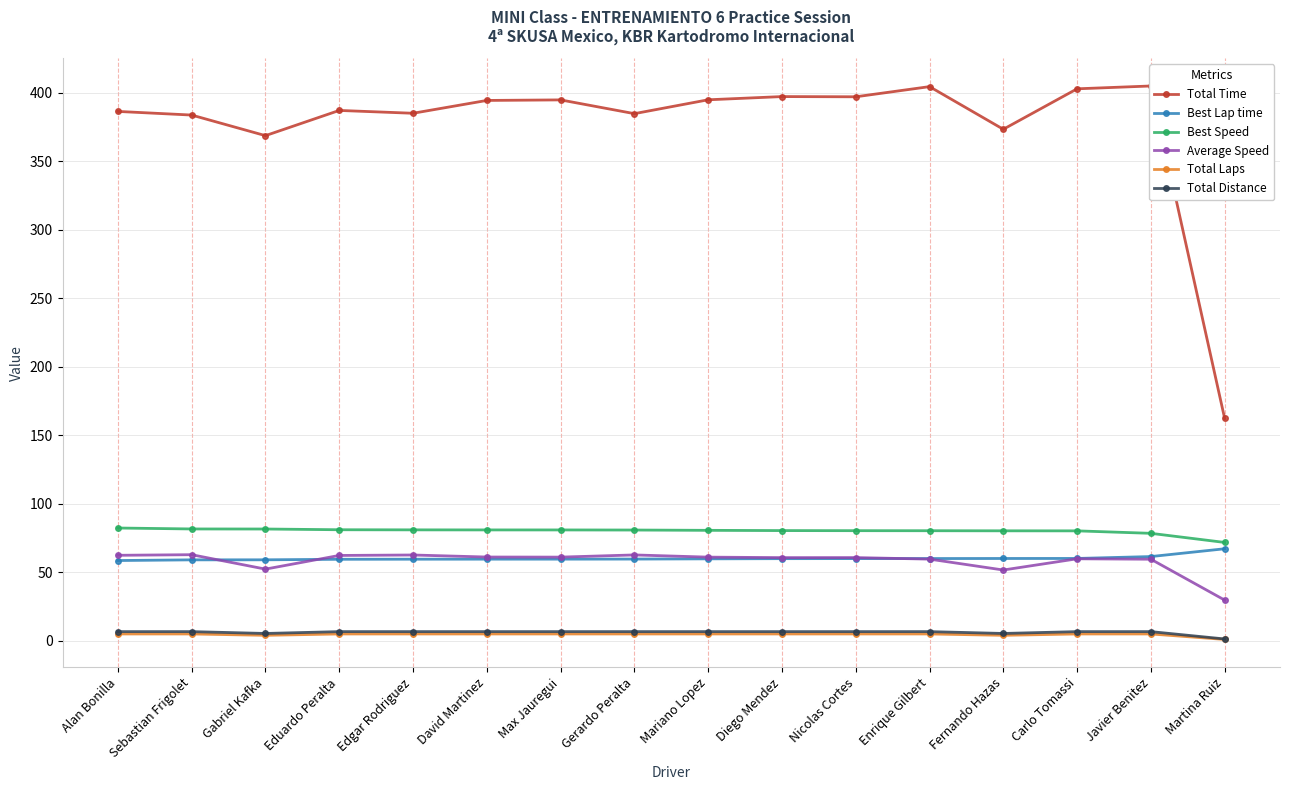

What is the difference between the maximum and minimum values in the Best Speed series?

10.5